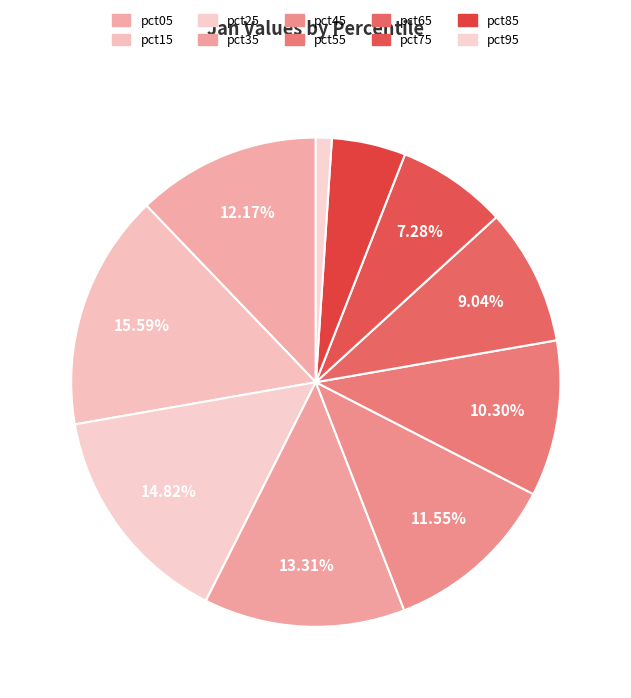

To the nearest percent, what percentage of the pie is pct85?

5%